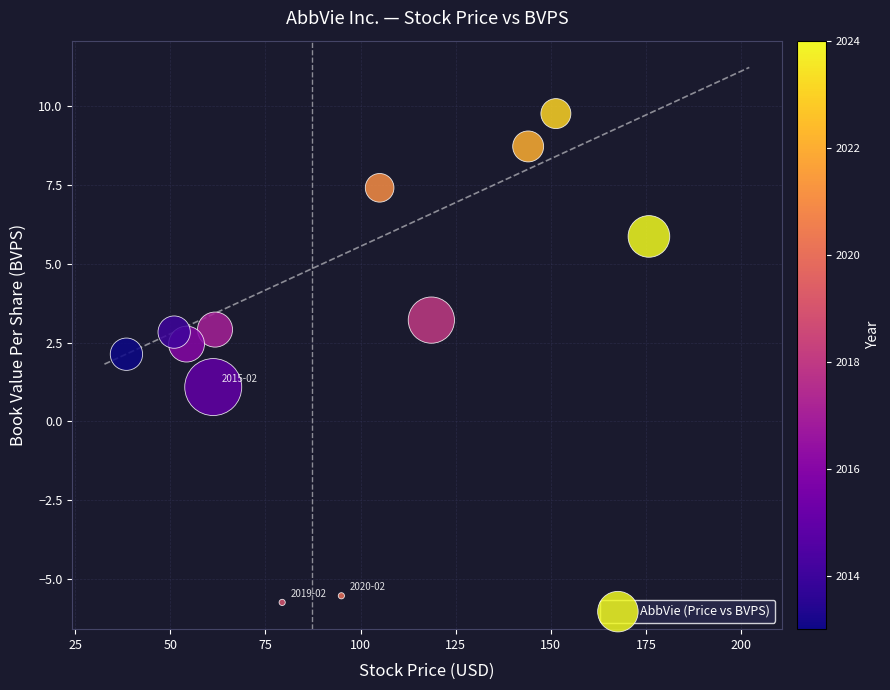

What is the average Y value?

2.9